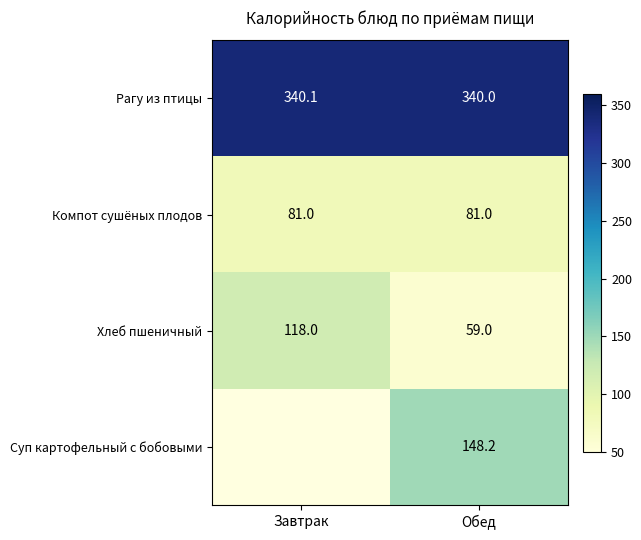

Count the Рагу из птицы values in the range 340 to 341.

2